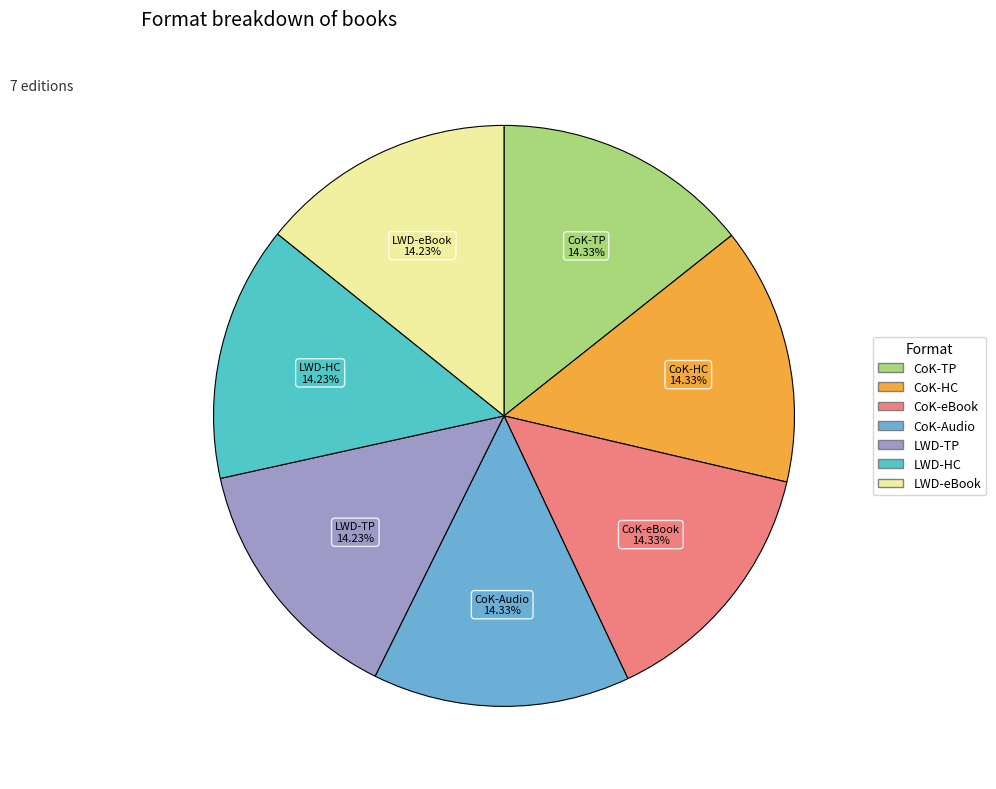

Does any single category account for the majority?

No